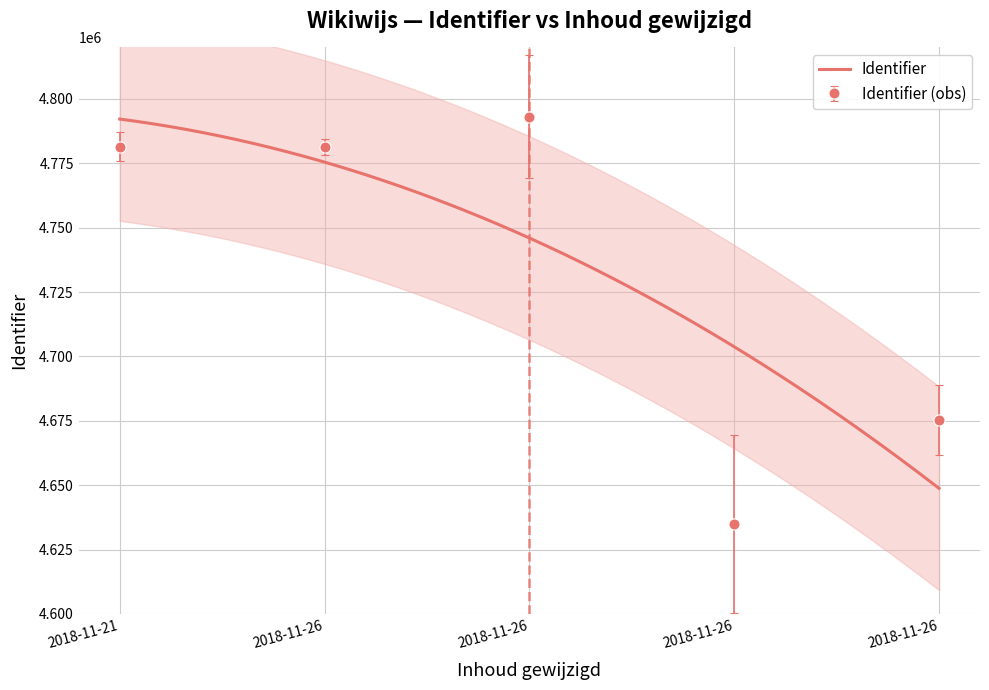

Count the number of values greater than 4781379.

2